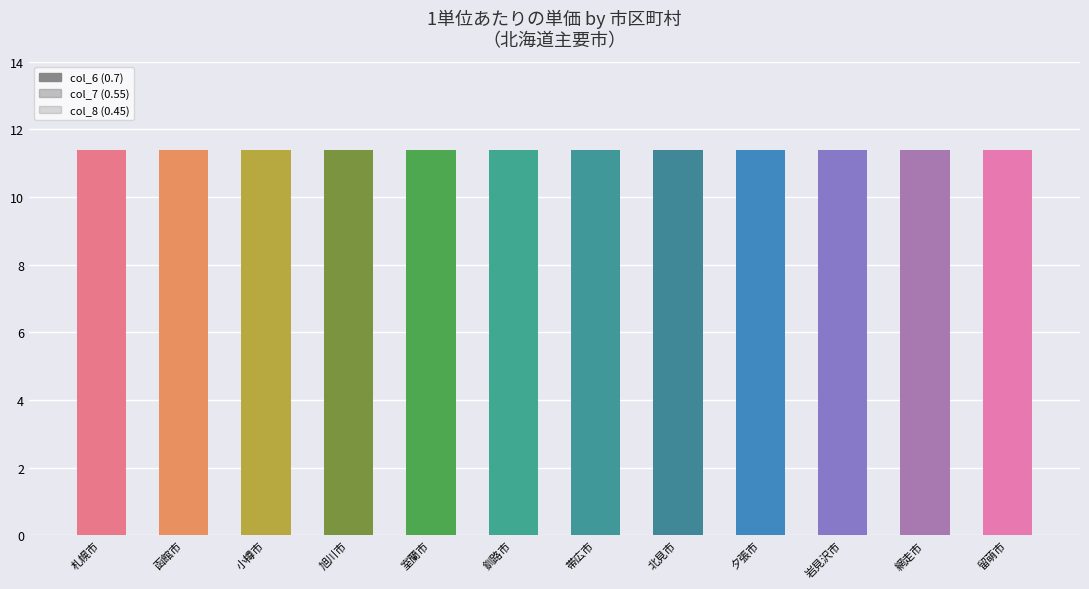

How many data points does each series have?

12